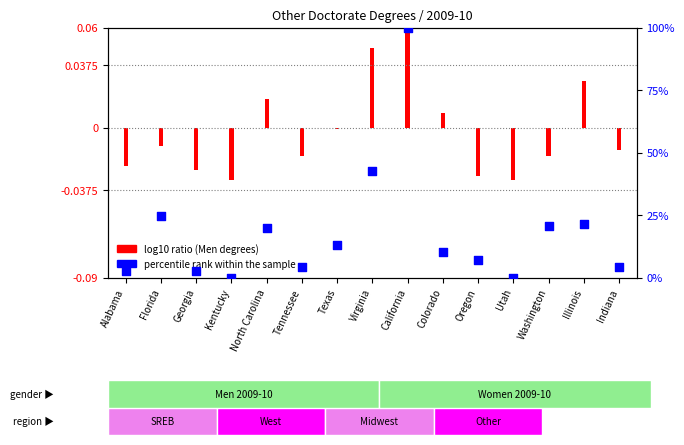

Which has a higher value, Texas or Alabama?

Texas